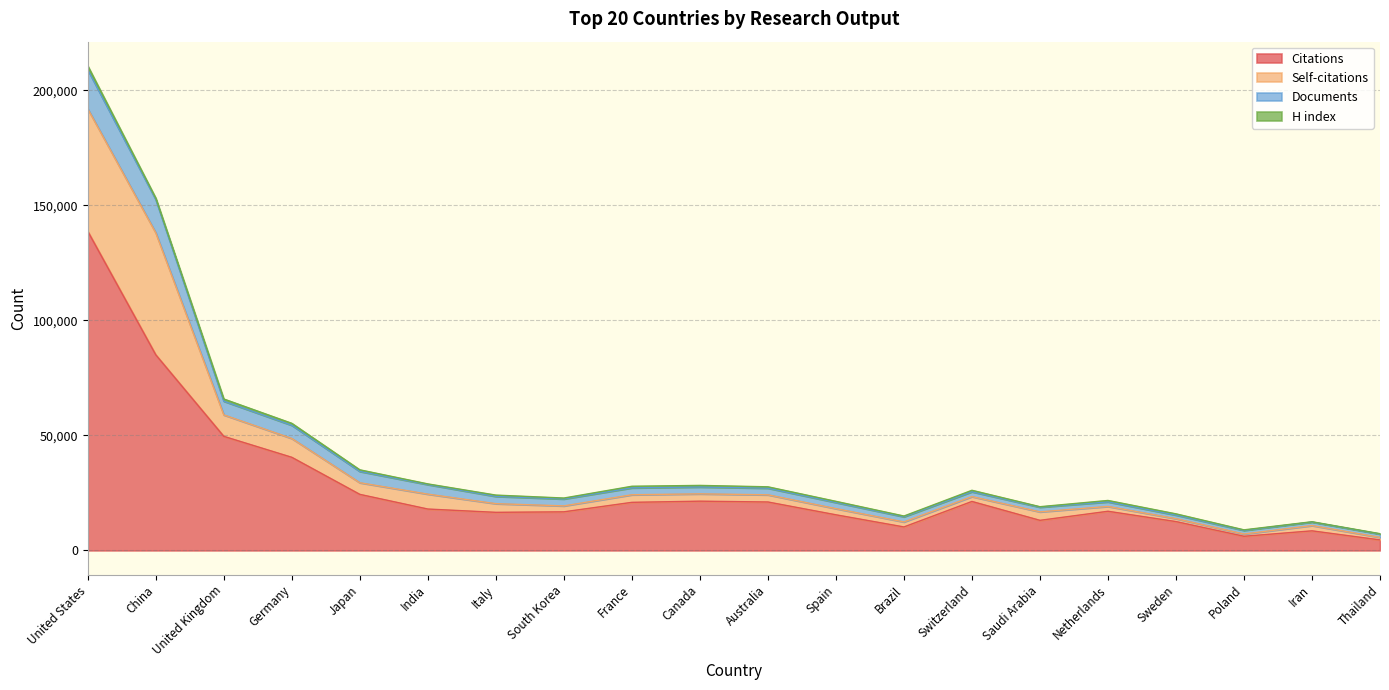

The value of Citations at South Korea is 16764. True or false?

True